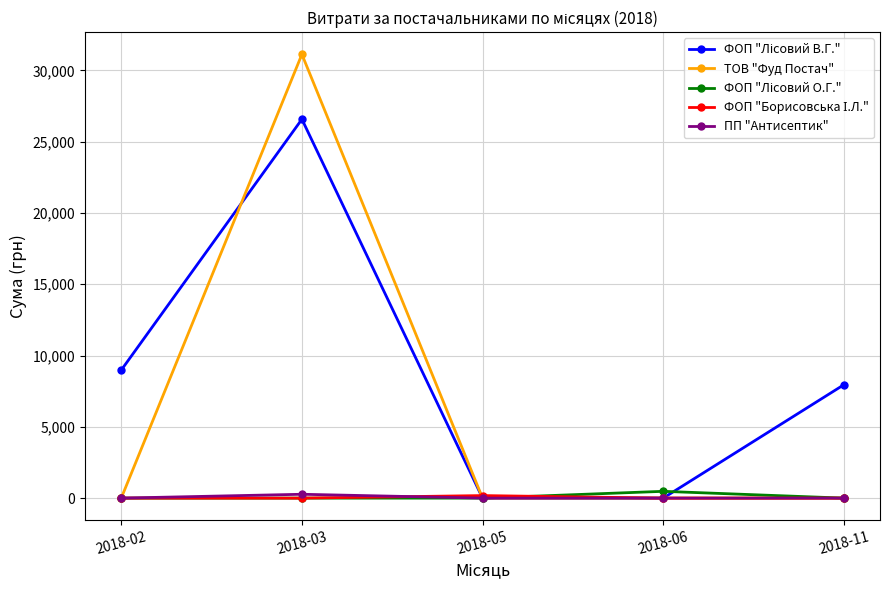

What is the value of the ТОВ "Фуд Постач" point at the 2nd from the left?

31121.4